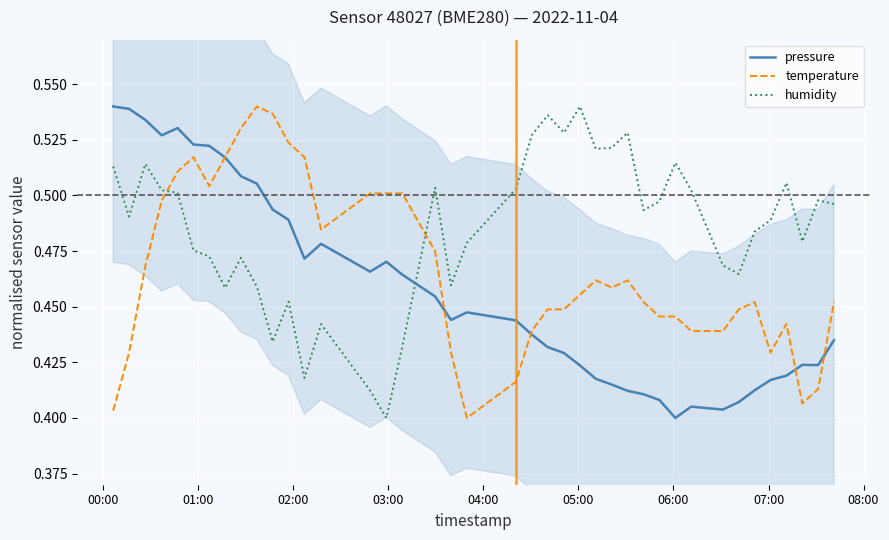

How many interior local peaks does the pressure series have?

6